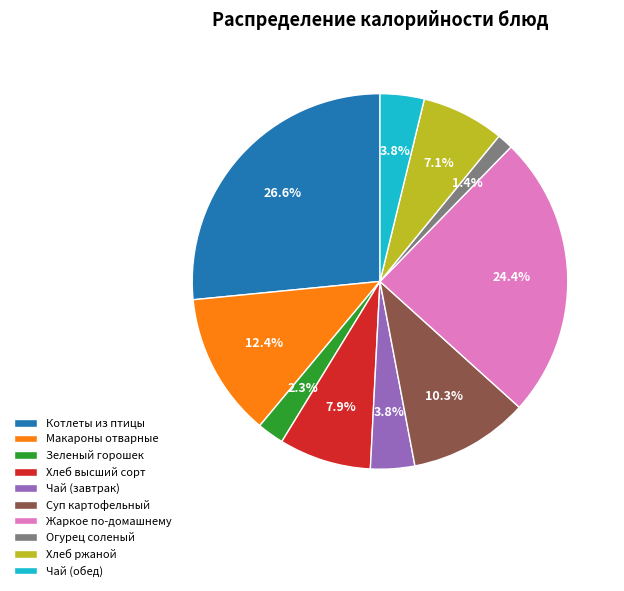

Is there a majority slice in this chart?

No